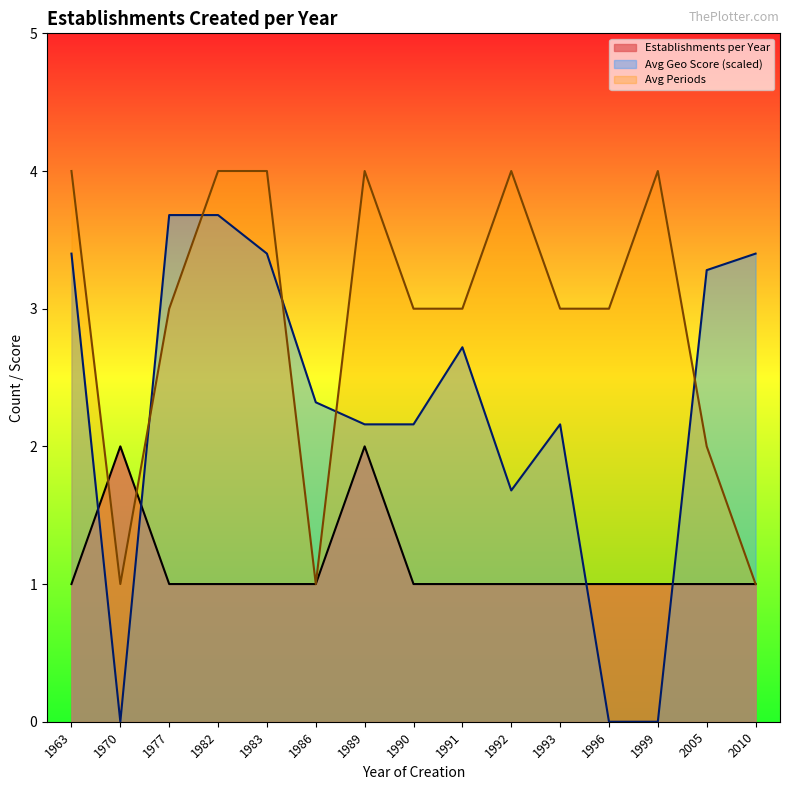

What is the difference between the maximum and minimum values?

1